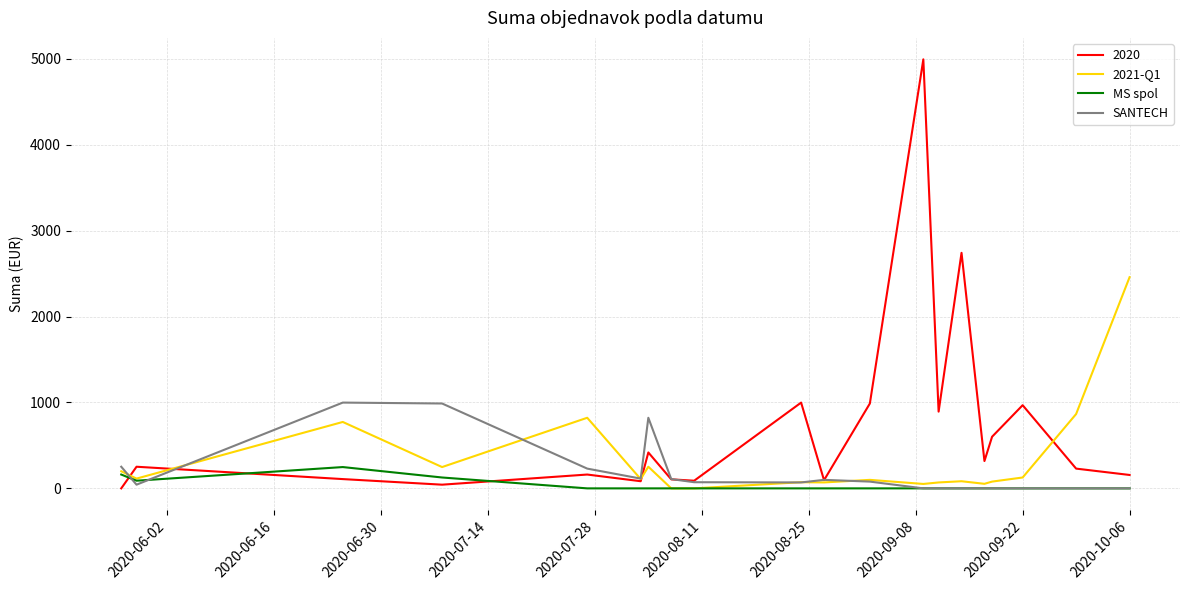

Which series has the largest total across all categories?

2020